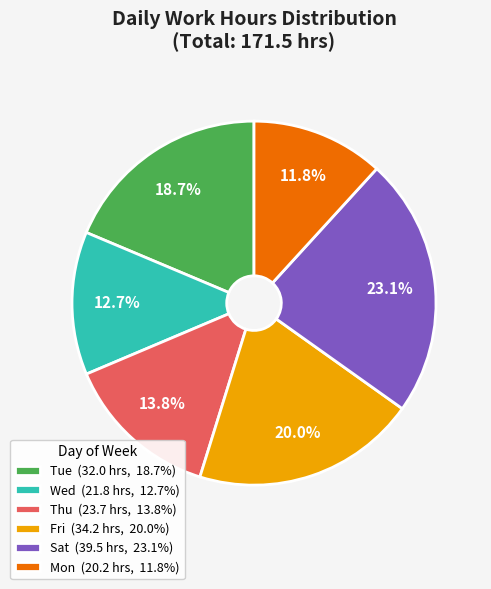

Which category has the biggest portion of the pie?

Sat (39.5 hrs, 23.1%)